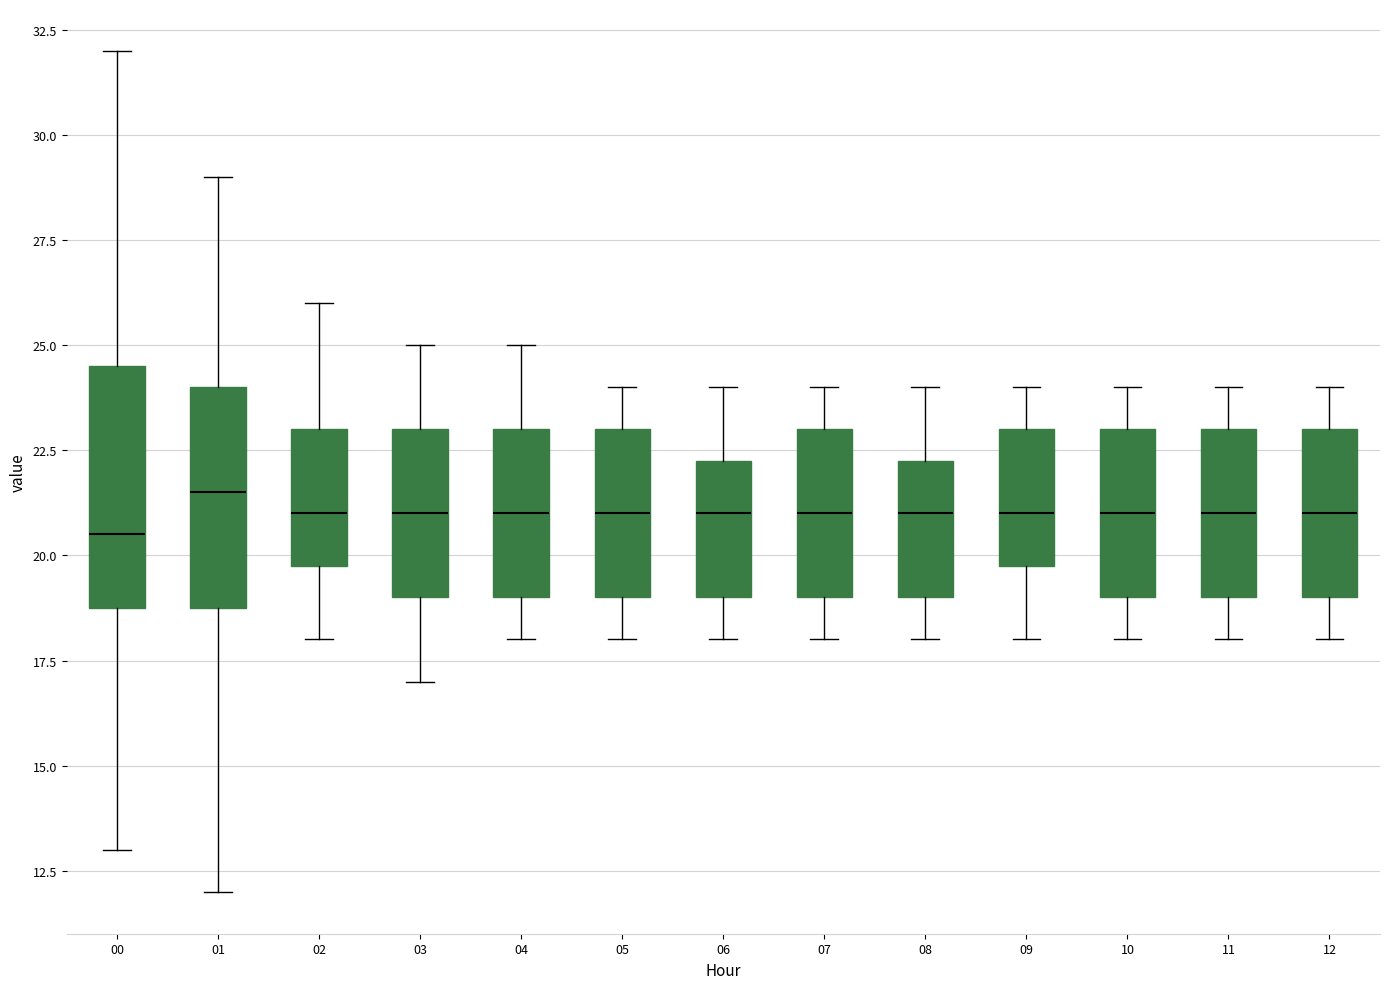

Reading left to right, transcribe this box plot: for each box, give where its median line is, the range the box spans, and where its two whiskers end, as read against the y-axis. The values are not printed on the chart, so give them approximately, as read against the axis.

00: median 20.5, box 19.0 to 24.5, whiskers 13.0 to 32.0
01: median 21.5, box 19.0 to 24.0, whiskers 12.0 to 29.0
02: median 21.0, box 20.0 to 23.0, whiskers 18.0 to 26.0
03: median 21.0, box 19.0 to 23.0, whiskers 17.0 to 25.0
04: median 21.0, box 19.0 to 23.0, whiskers 18.0 to 25.0
05: median 21.0, box 19.0 to 23.0, whiskers 18.0 to 24.0
06: median 21.0, box 19.0 to 22.5, whiskers 18.0 to 24.0
07: median 21.0, box 19.0 to 23.0, whiskers 18.0 to 24.0
08: median 21.0, box 19.0 to 22.5, whiskers 18.0 to 24.0
09: median 21.0, box 20.0 to 23.0, whiskers 18.0 to 24.0
10: median 21.0, box 19.0 to 23.0, whiskers 18.0 to 24.0
11: median 21.0, box 19.0 to 23.0, whiskers 18.0 to 24.0
12: median 21.0, box 19.0 to 23.0, whiskers 18.0 to 24.0